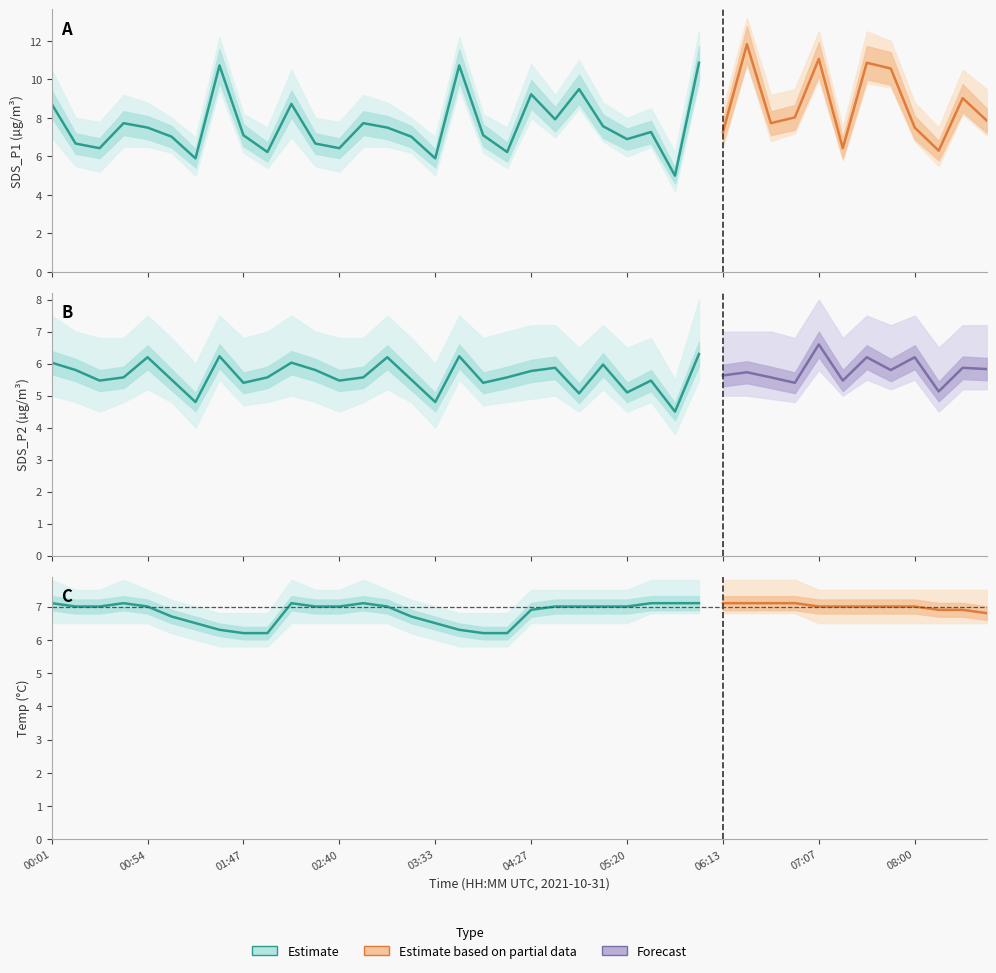

Between 05:47 and 08:00, which is larger?

08:00